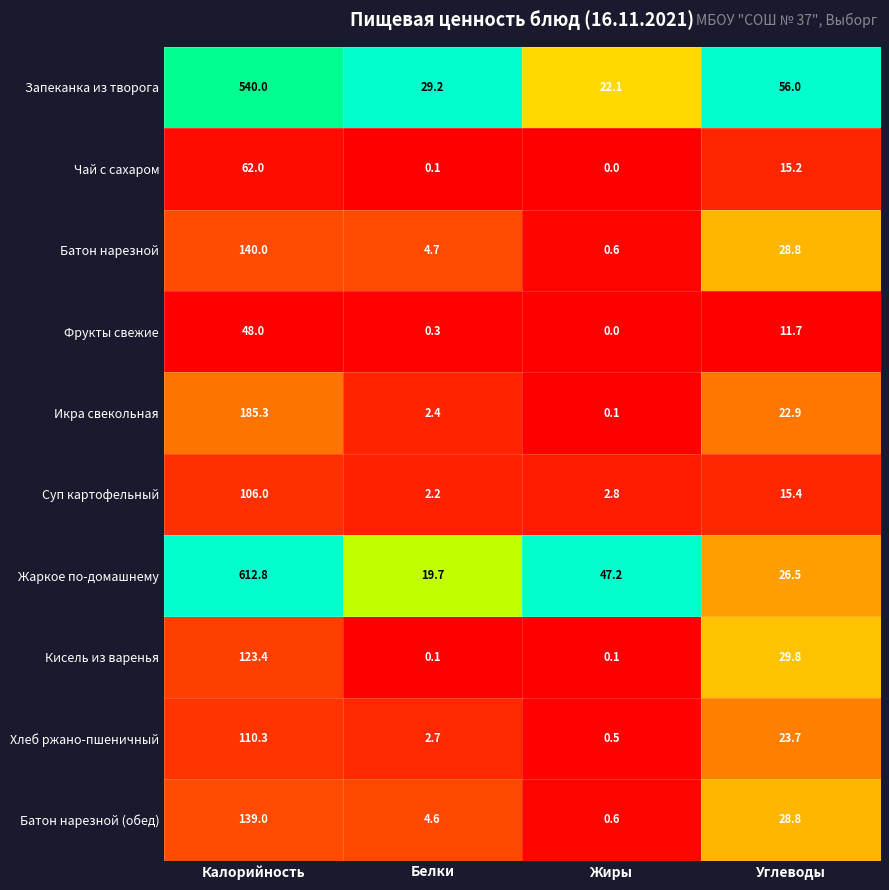

What is the total value across all series at Белки?

66.0